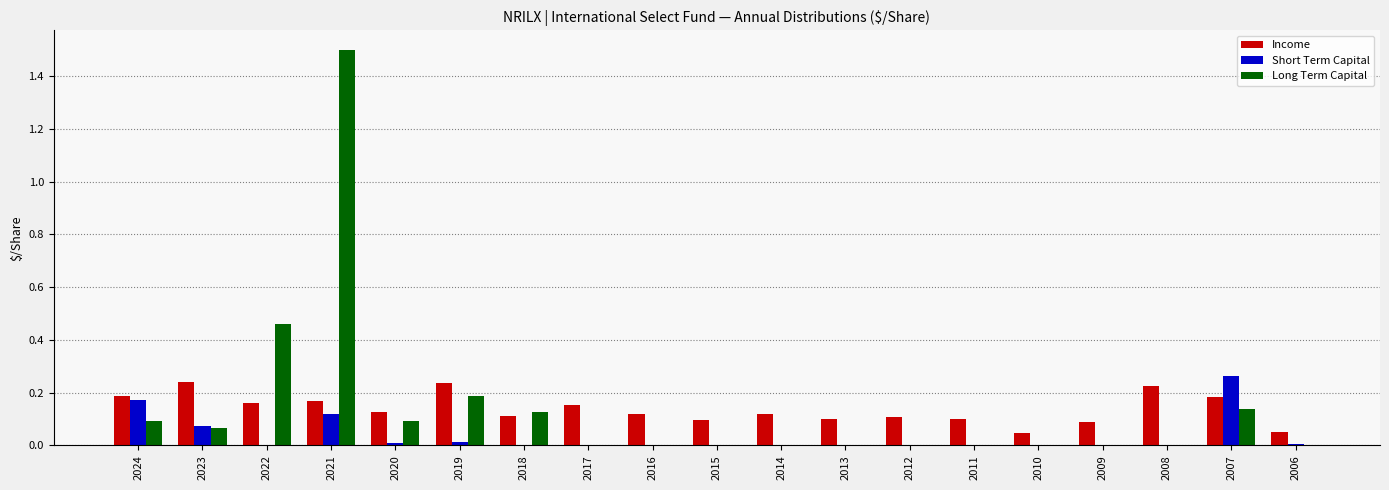

Is it true that Income equals 0.2 at 2020?

False